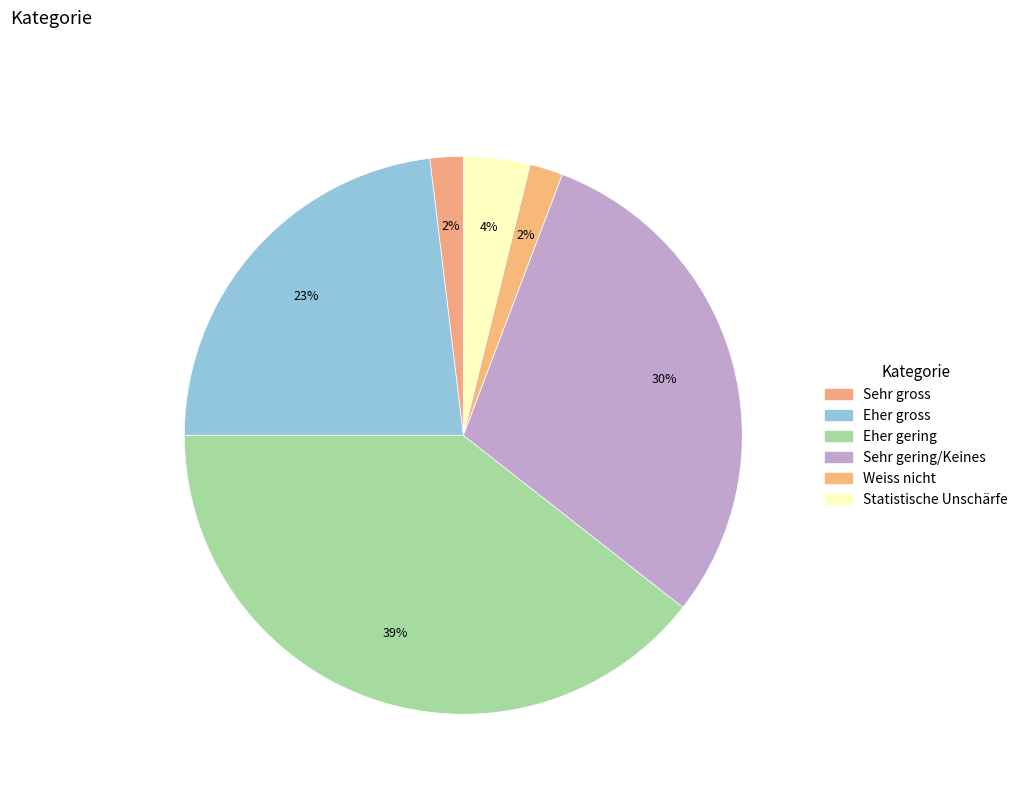

What percentage is the Sehr gross slice, to the nearest percent?

2%